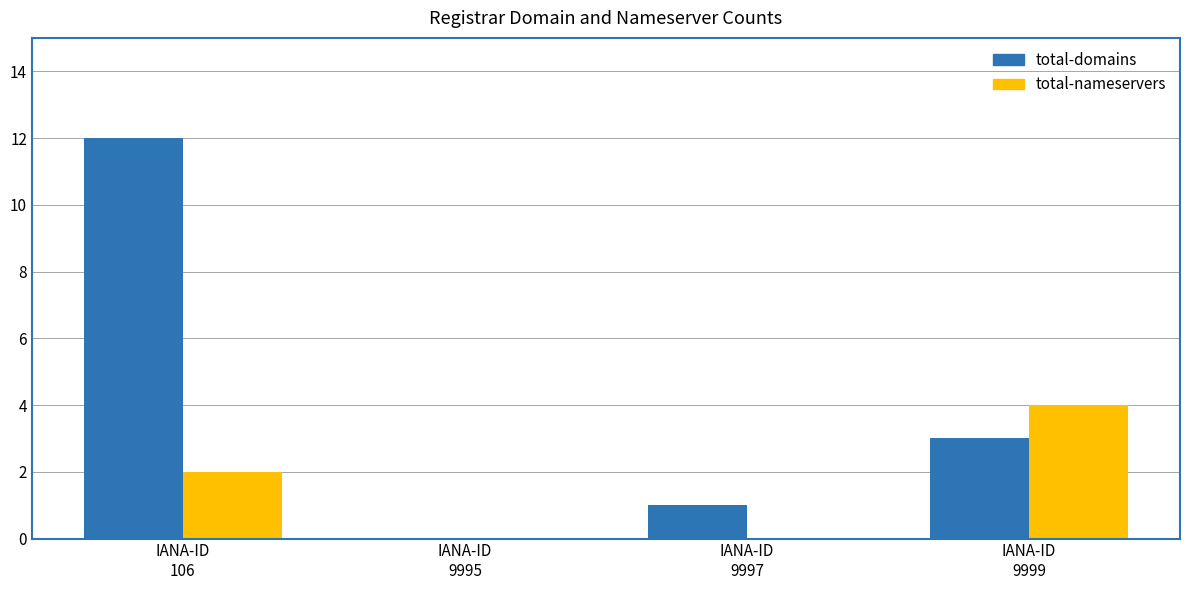

Reading right to left, extract all data points from this chart.

total-domains: 3	1	0	12
total-nameservers: 4	0	0	2